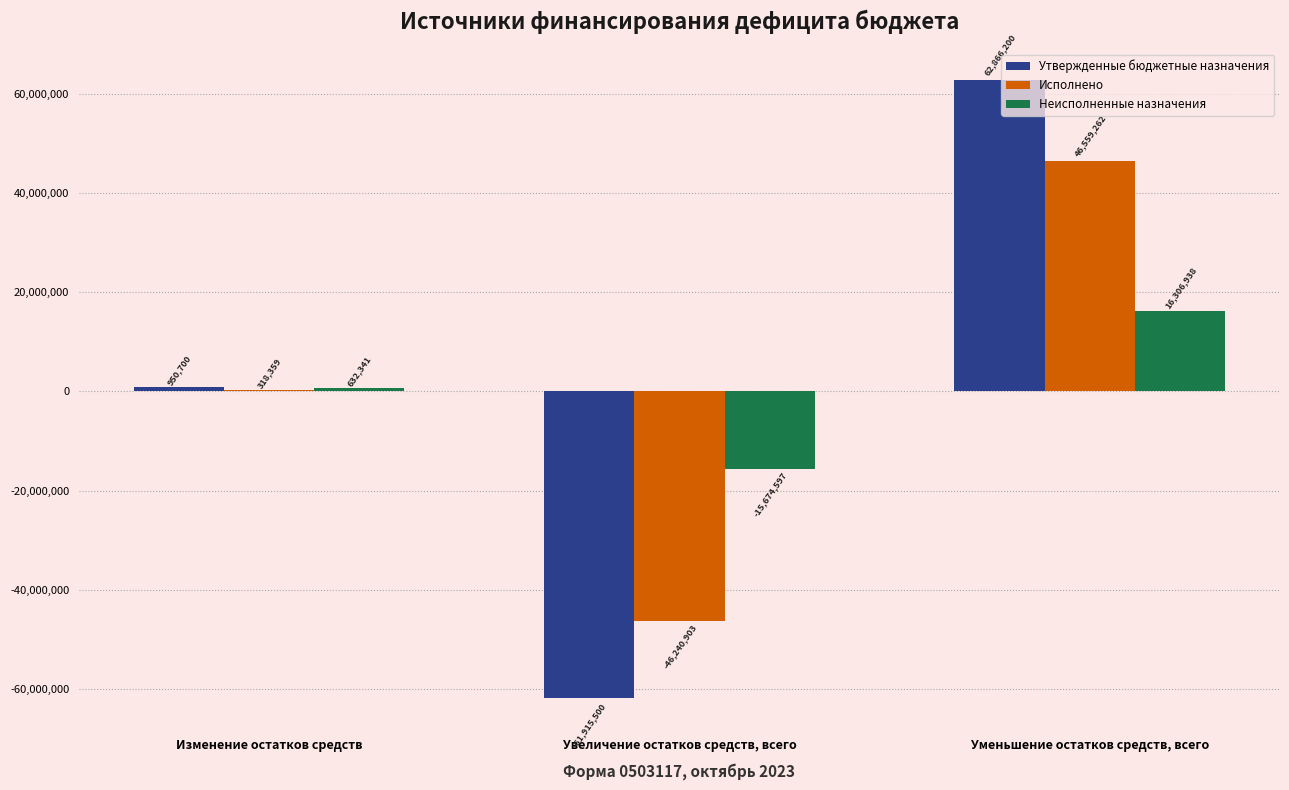

What is the maximum value for Неисполненные назначения?

16306937.8